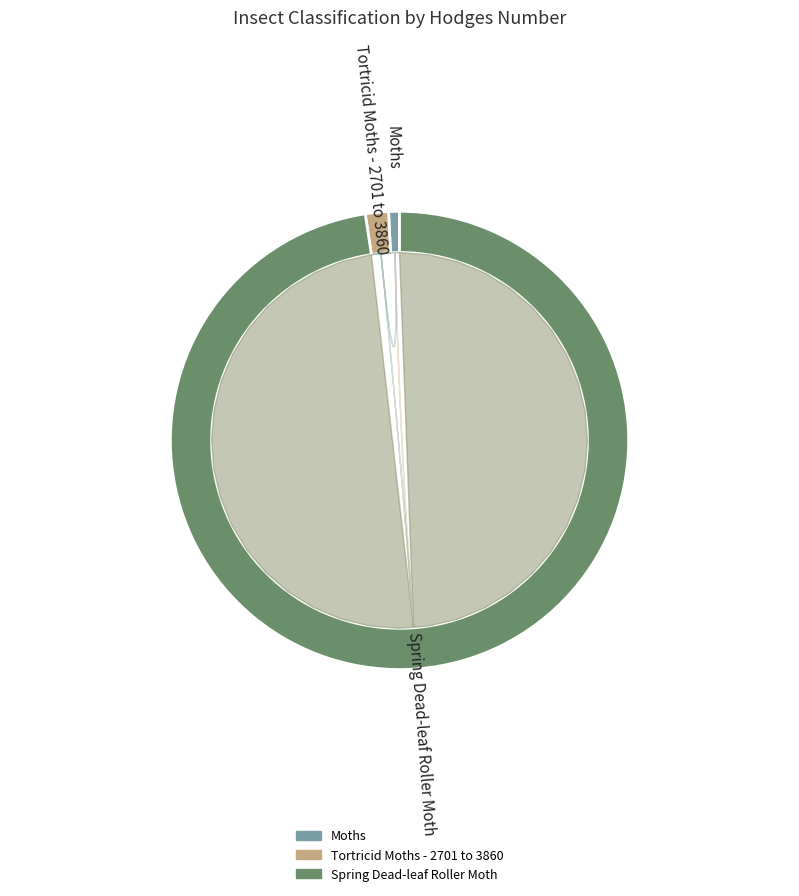

Which category has the biggest portion of the pie?

Spring Dead-leaf Roller Moth